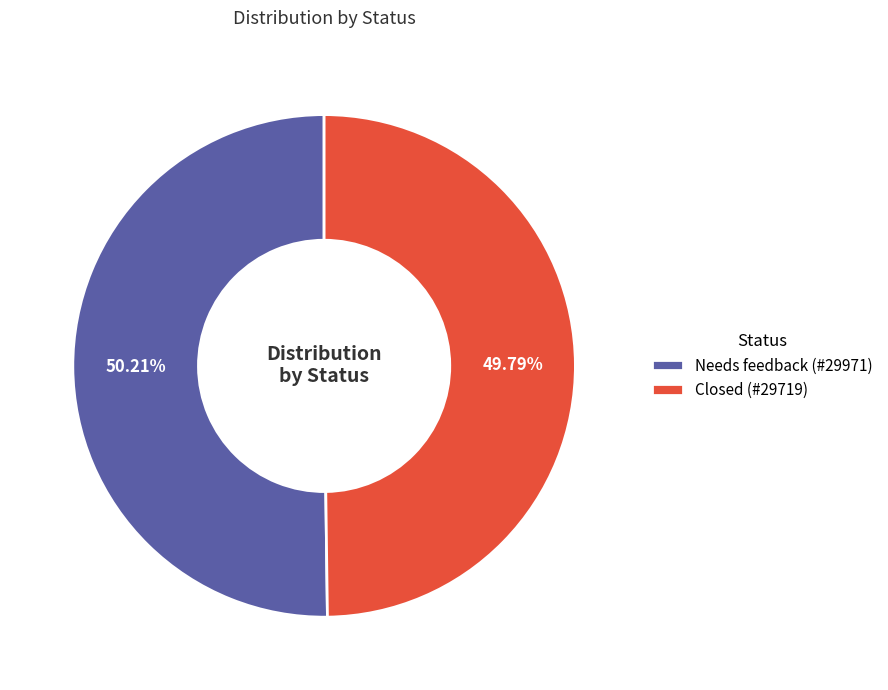

How many segments does this pie chart have?

2